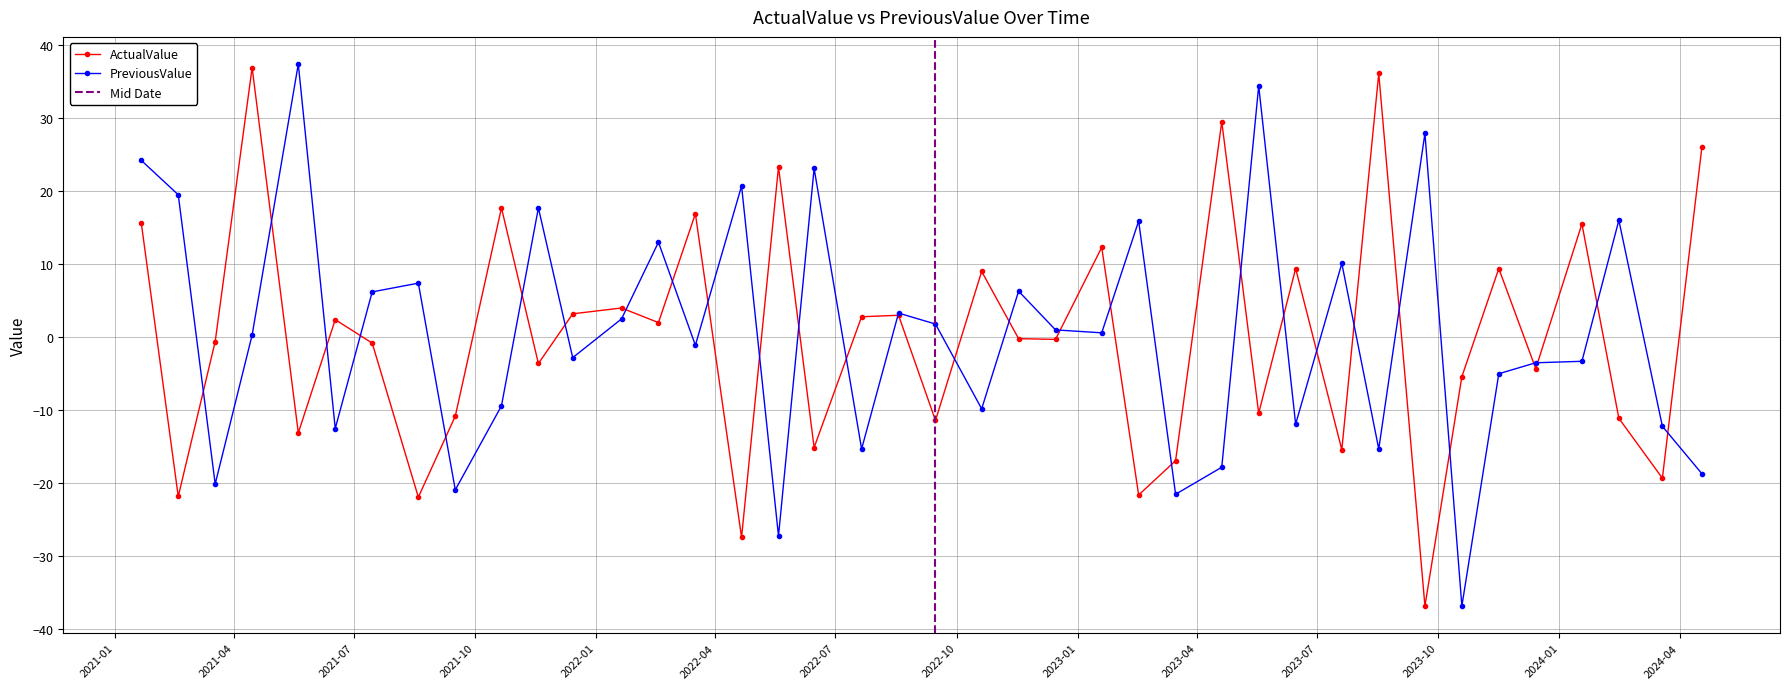

What is the minimum value for PreviousValue?

-36.8